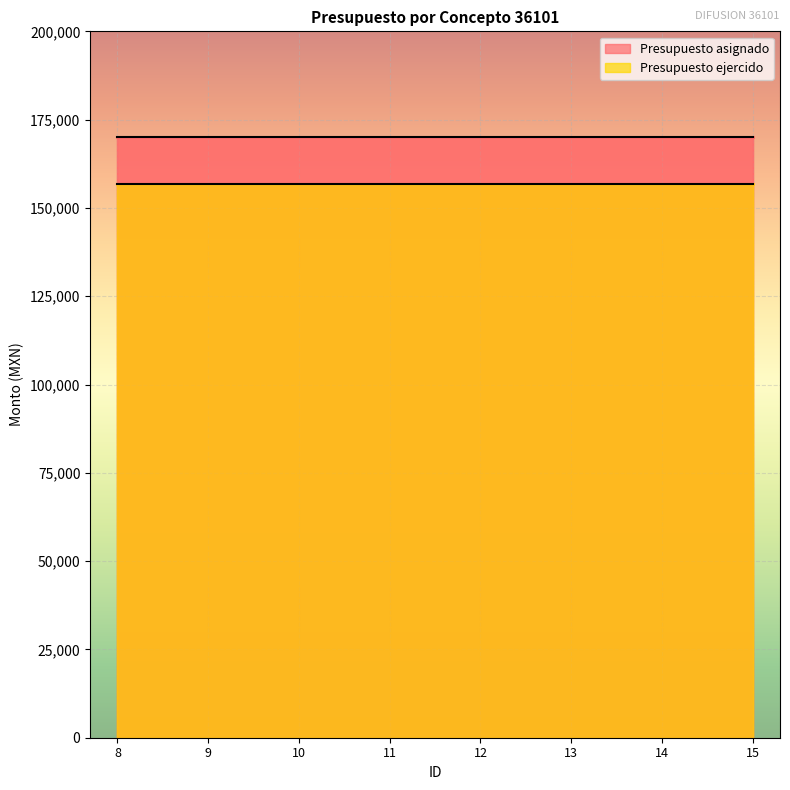

True or false: Presupuesto ejercido and Presupuesto asignado cross at least once.

False